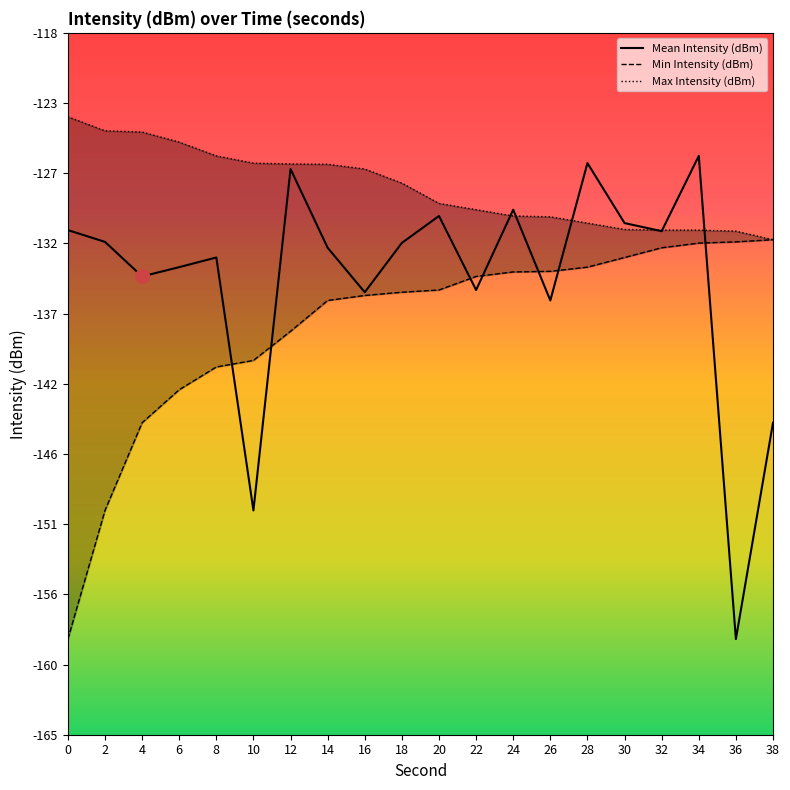

Which series has the largest total across all categories?

Max Intensity (dBm)